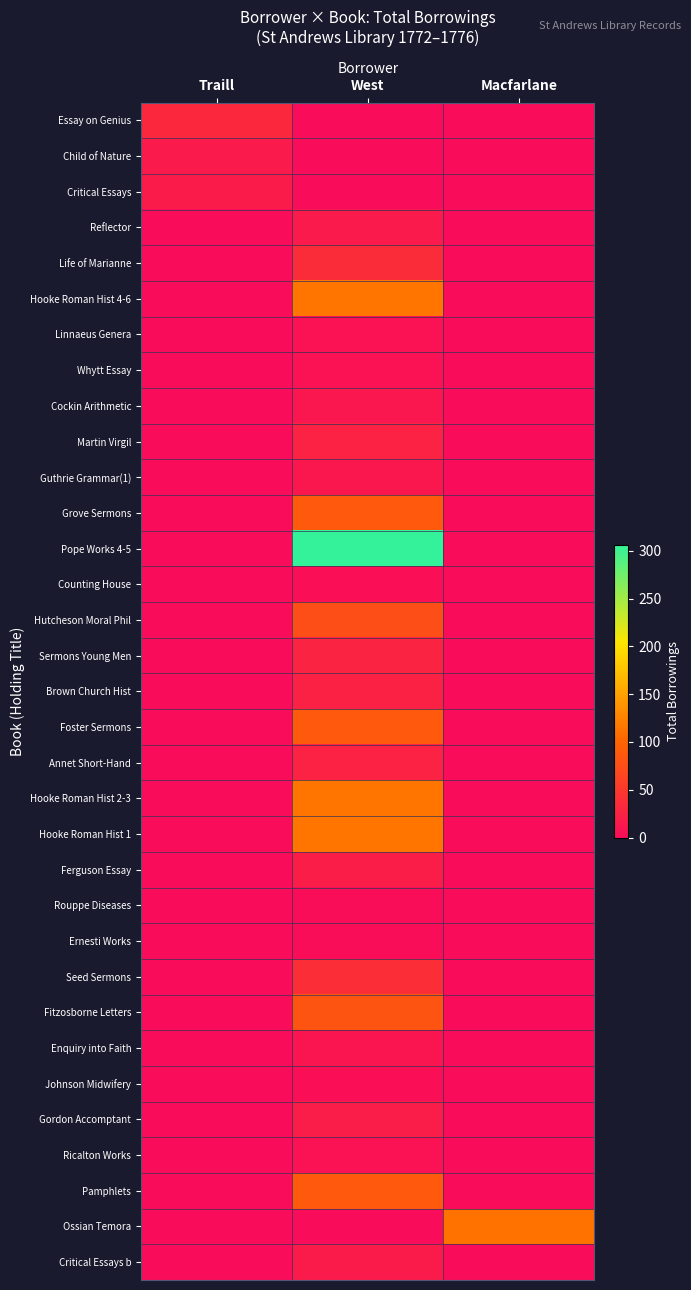

Rank the series by their maximum value, from lowest to highest.

Rouppe Diseases, Ernesti Works, Counting House, Johnson Midwifery, Ricalton Works, Linnaeus Genera, Whytt Essay, Enquiry into Faith, Cockin Arithmetic, Guthrie Grammar(1), Child of Nature, Reflector, Critical Essays, Critical Essays b, Gordon Accomptant, Ferguson Essay, Brown Church Hist, Martin Virgil, Annet Short-Hand, Sermons Young Men, Essay on Genius, Life of Marianne, Seed Sermons, Hutcheson Moral Phil, Fitzosborne Letters, Grove Sermons, Foster Sermons, Pamphlets, Ossian Temora, Hooke Roman Hist 4-6, Hooke Roman Hist 2-3, Hooke Roman Hist 1, Pope Works 4-5